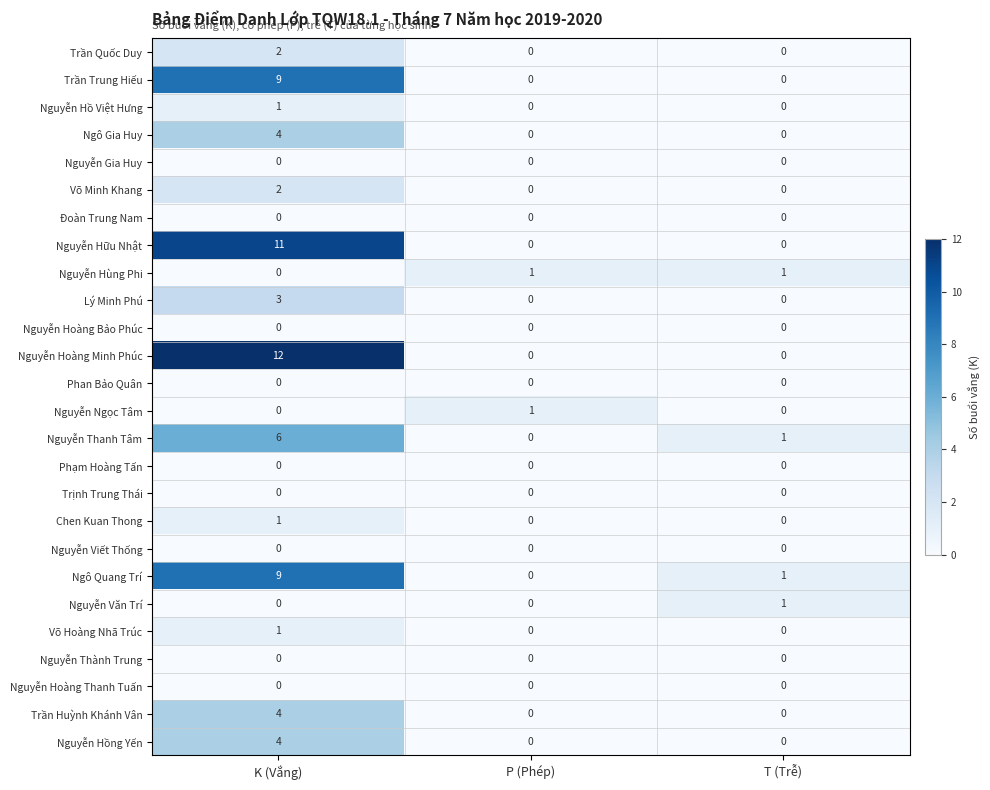

What is the total value across all series at T (Trễ)?

4